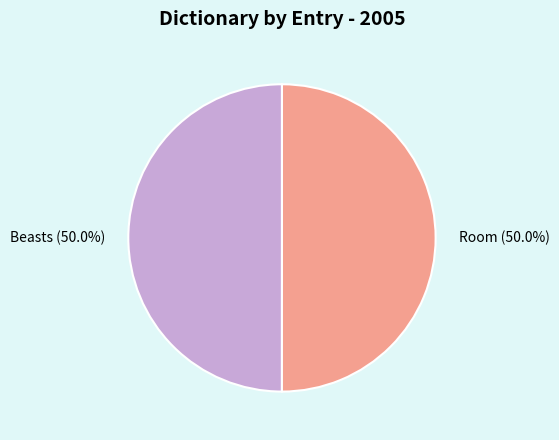

What percentage is the Beasts slice, to the nearest percent?

50%